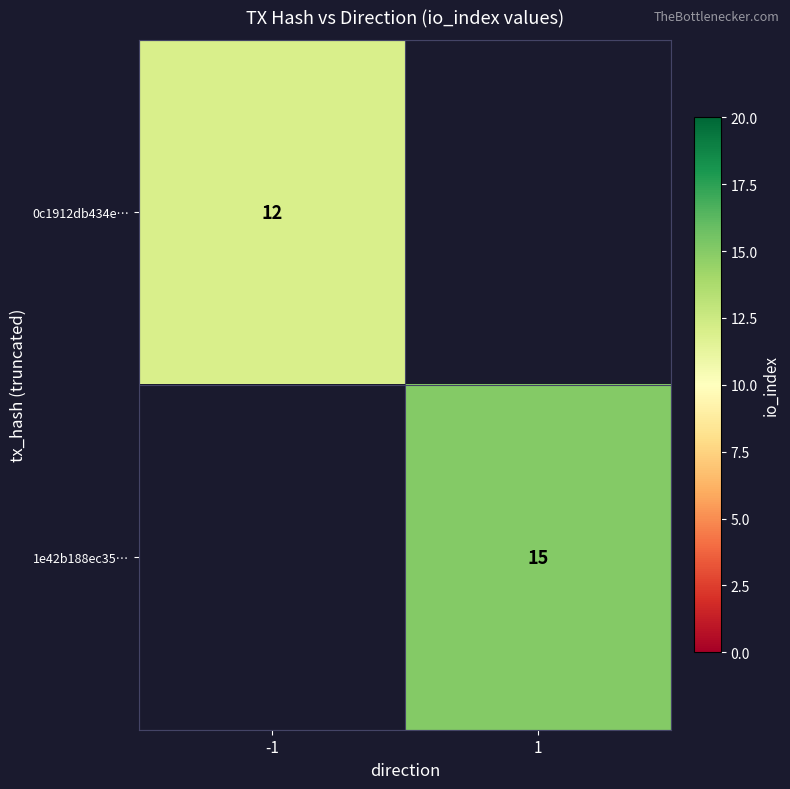

At which category does the chart reach its minimum across all series?

-1